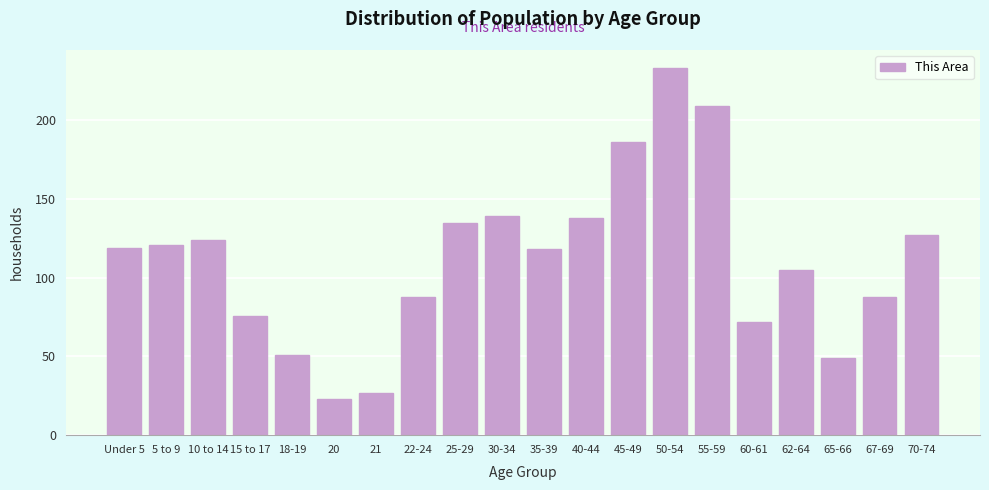

Reading left to right, extract all data points from this chart.

Under 5=119	5 to 9=121	10 to 14=124	15 to 17=76	18-19=51	20=23	21=27	22-24=88	25-29=135	30-34=139	35-39=118	40-44=138	45-49=186	50-54=233	55-59=209	60-61=72	62-64=105	65-66=49	67-69=88	70-74=127